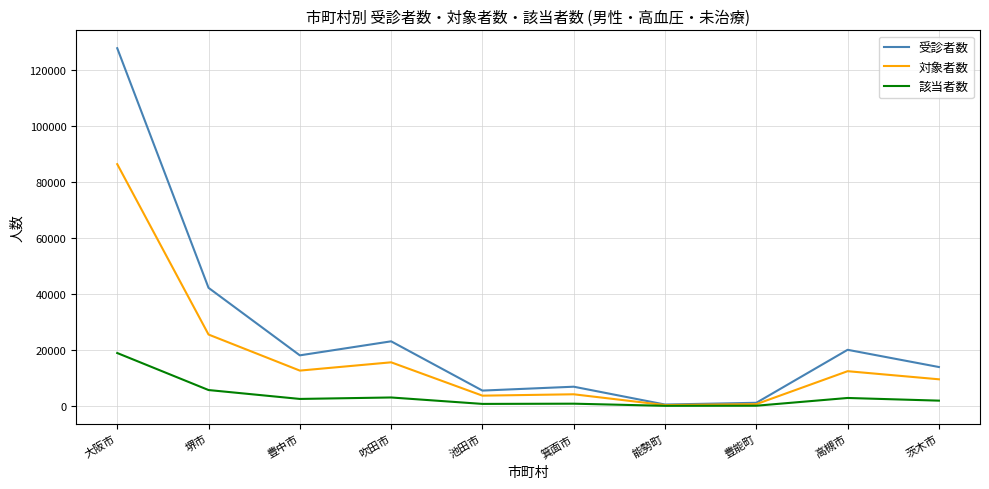

What is the maximum value for 受診者数?

127774